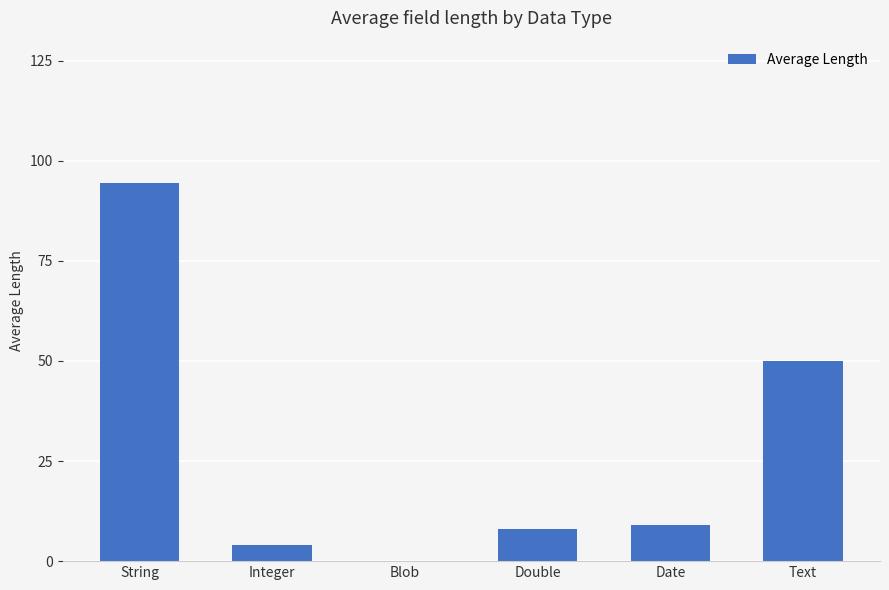

What is the change in value from Integer to Double?

+4.0